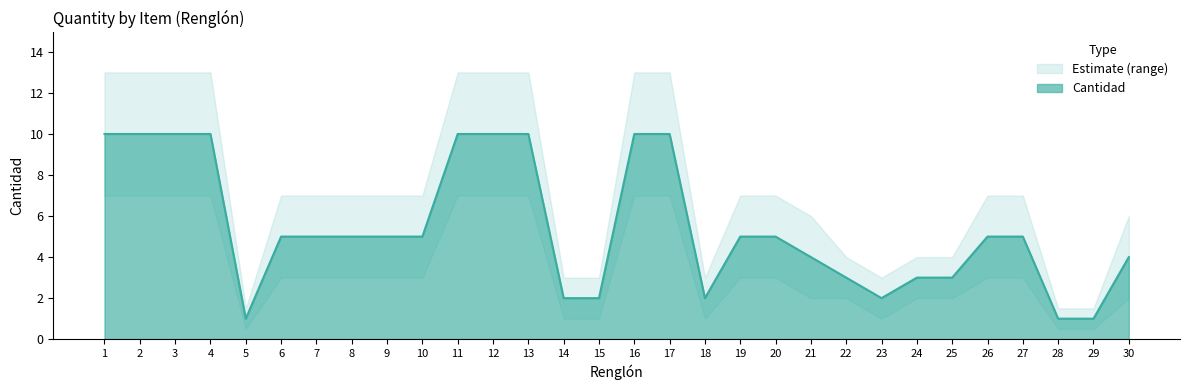

Which has a higher value, 23 or 7?

7